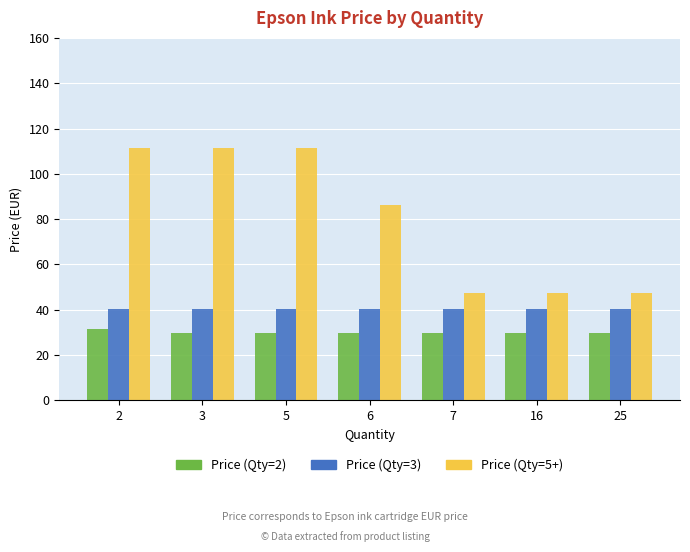

How many bars are there in each group?

3